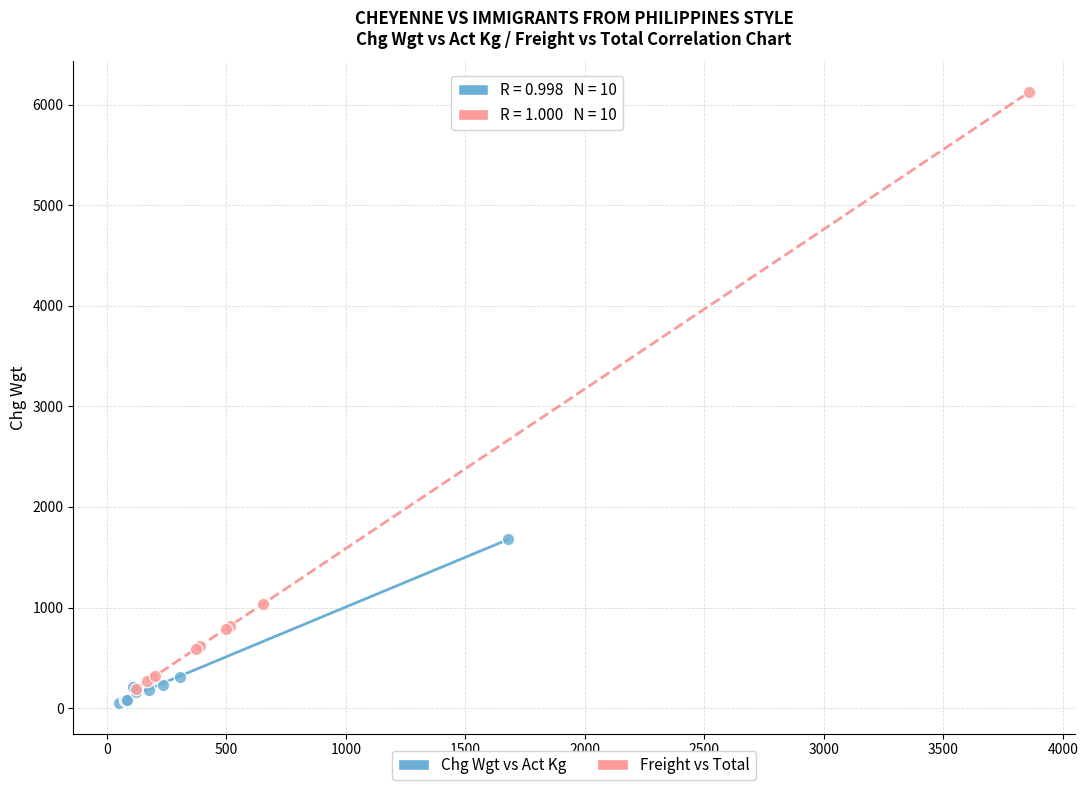

Which series reaches the maximum Y coordinate?

Freight vs Total